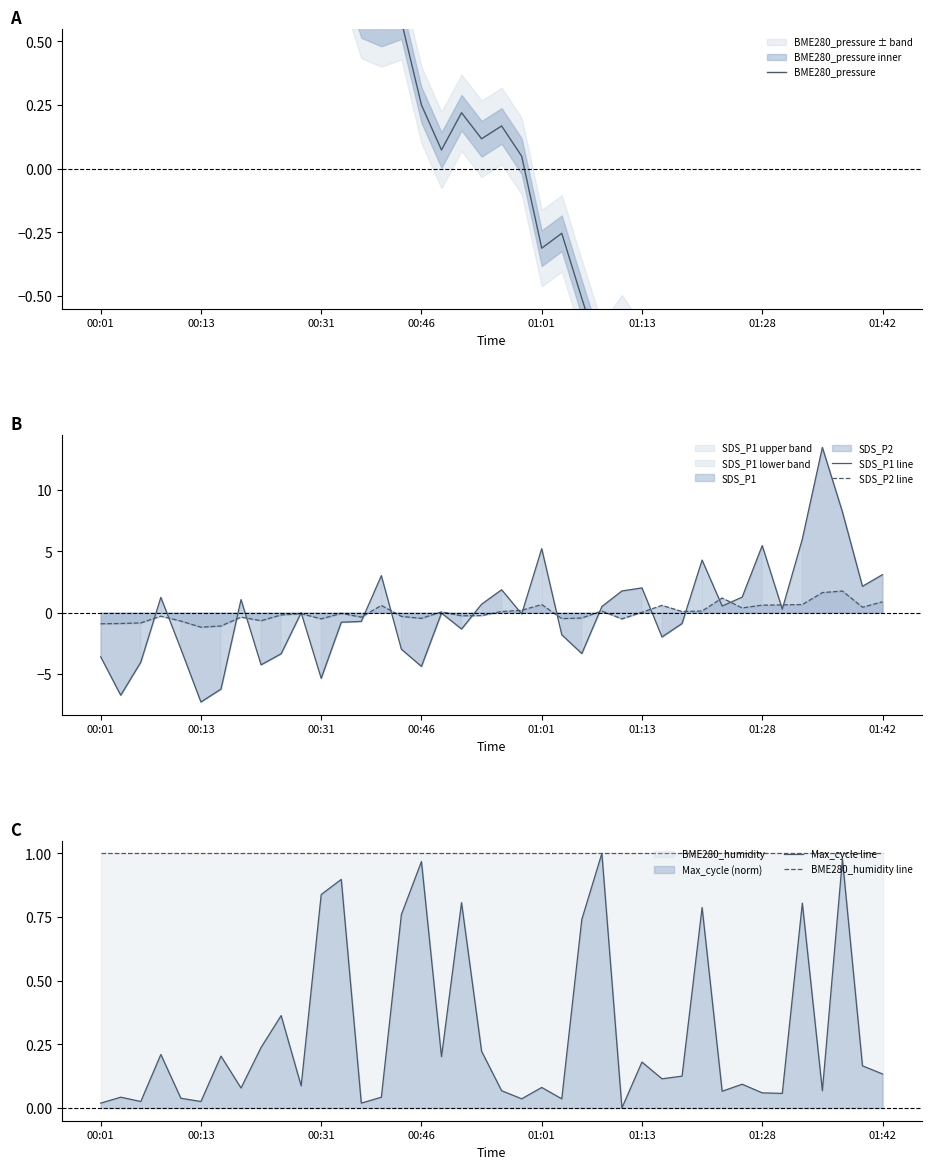

Is it true that SDS_P1 line equals 1.0 at 01:42?

False